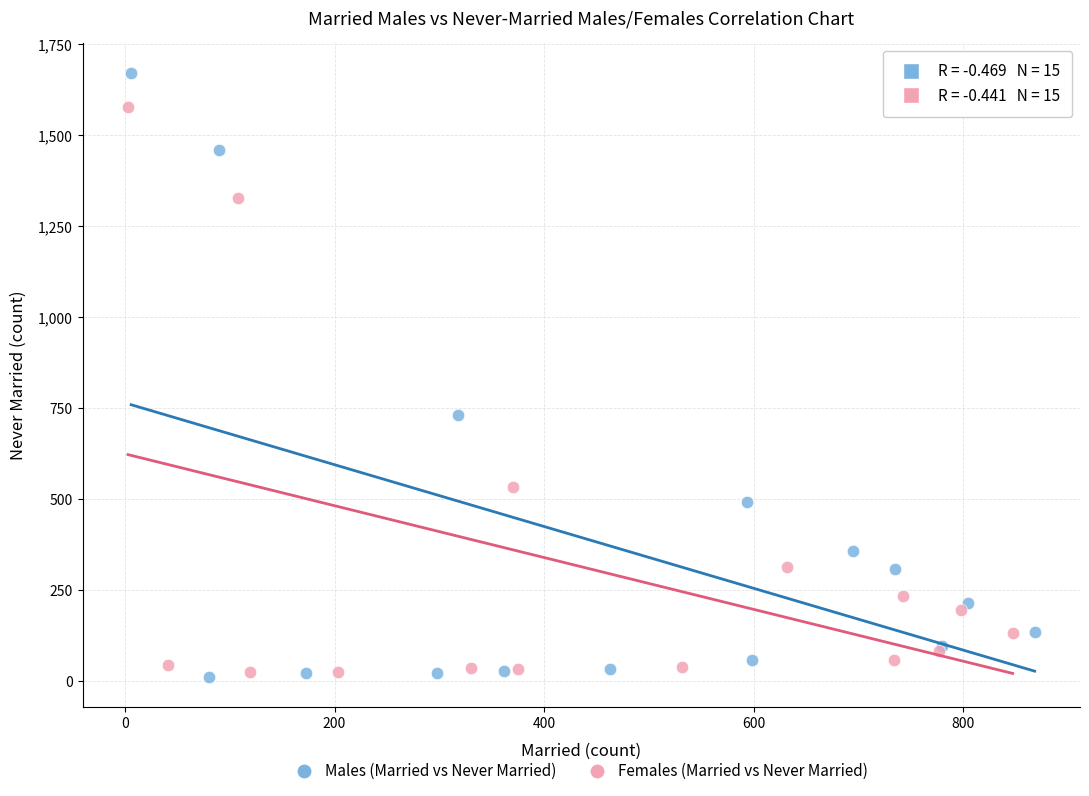

Which series has the widest spread of Y values?

Males (Married vs Never Married)